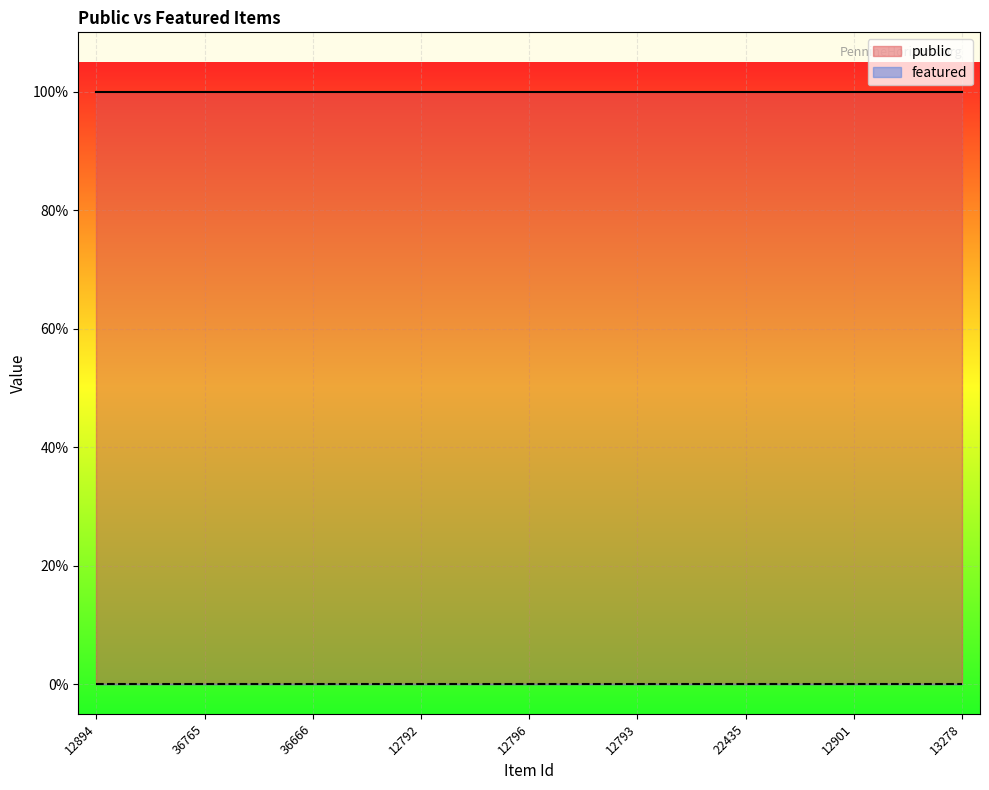

True or false: public and featured cross at least once.

False